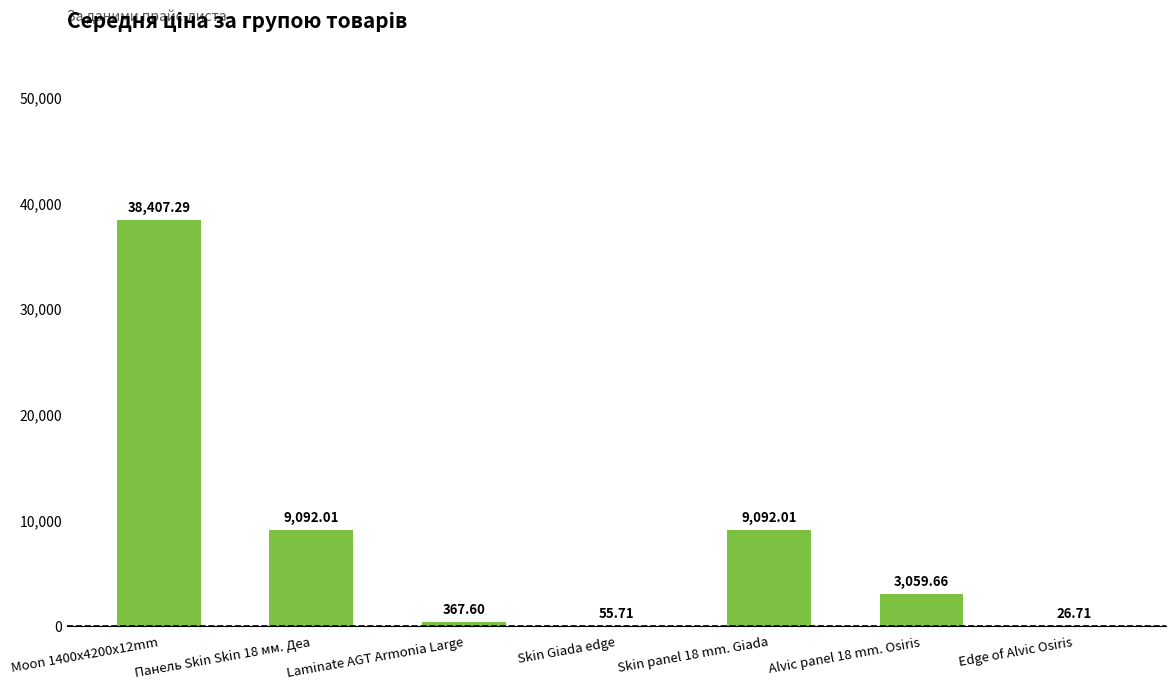

How many values exceed 3059?

4